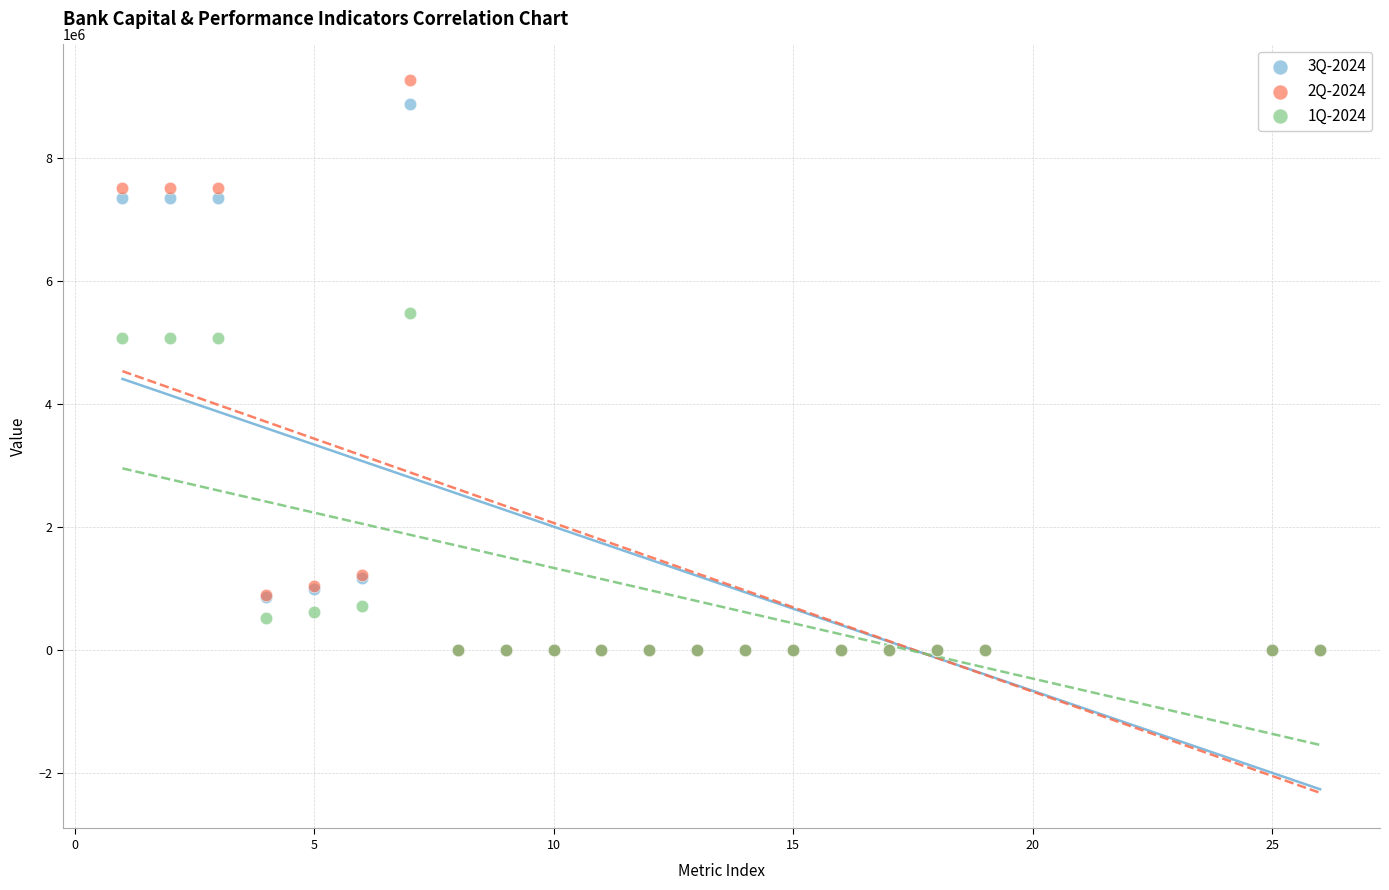

Which series has the largest Y range (max minus min)?

2Q-2024